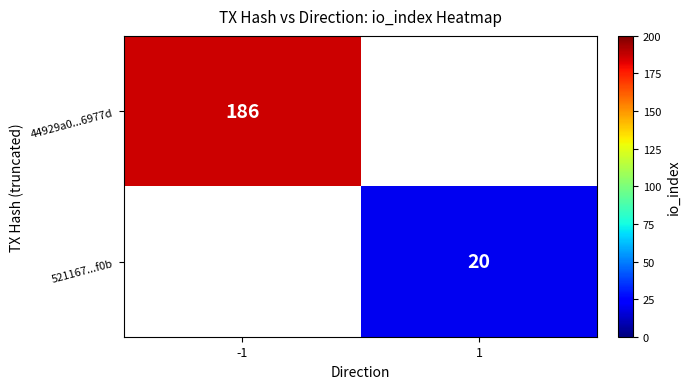

Is the value of 521167...f0b at 1 greater than the value of 44929a0...6977d at -1?

No